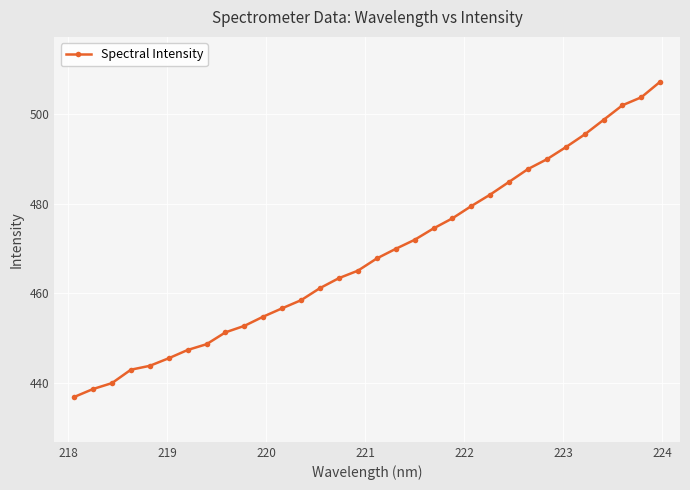

What is the minimum value shown in the chart?

436.8